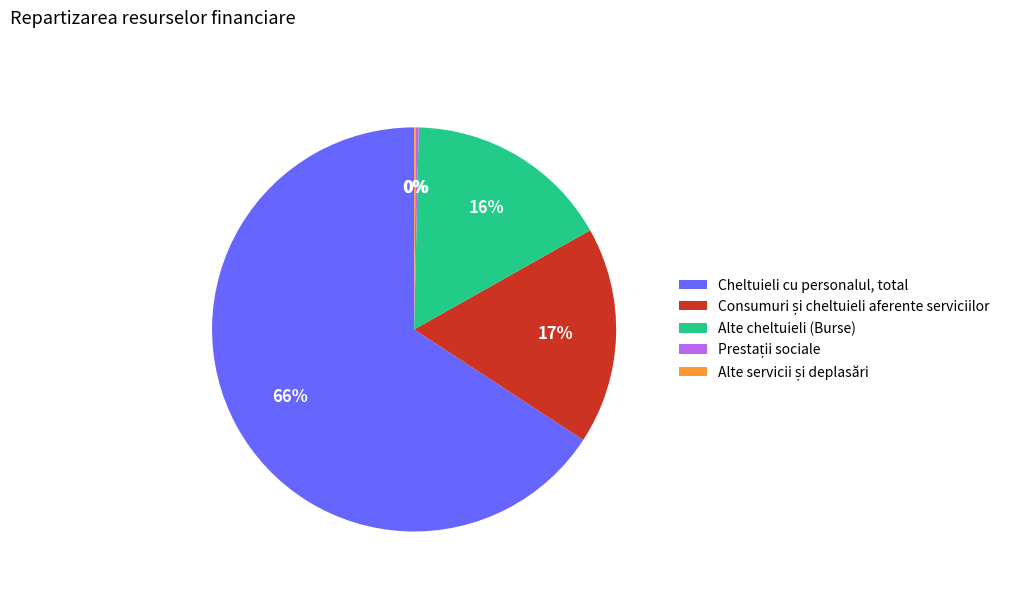

True or false: Cheltuieli cu personalul, total accounts for 66% of the total.

True